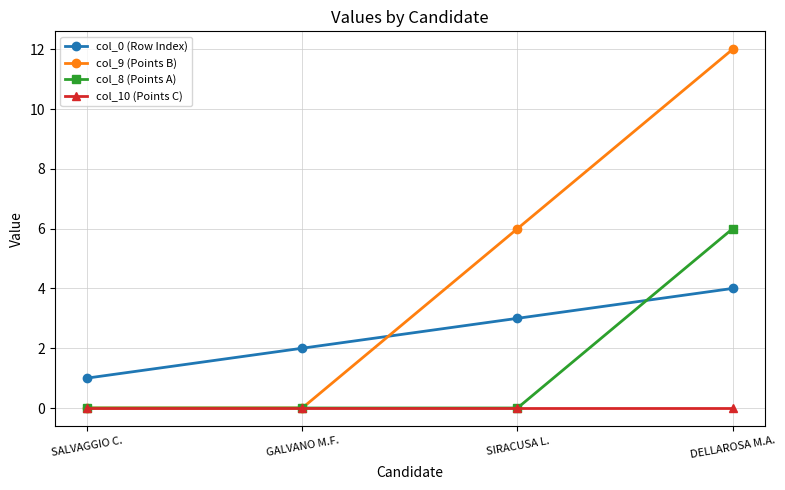

What is the total value across all series at DELLAROSA M.A.?

22